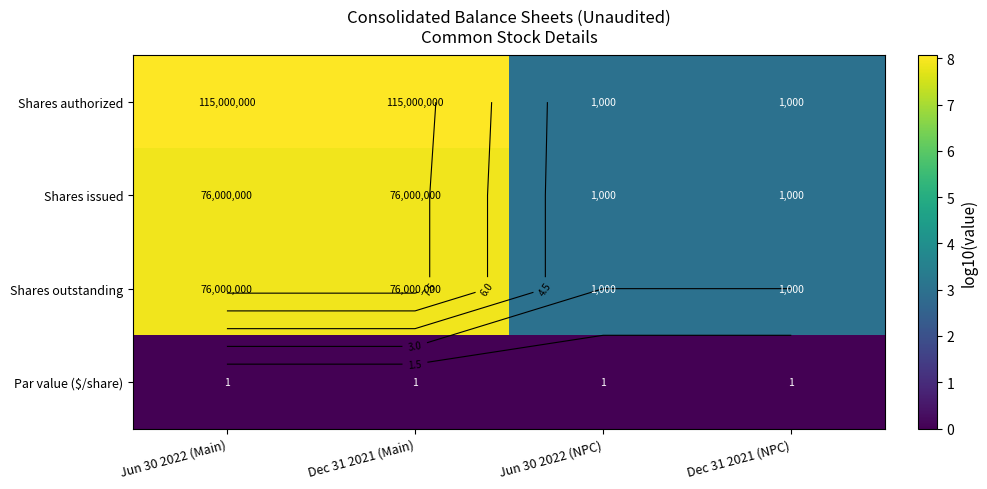

Which series changed the most between Jun 30 2022 (NPC) and Dec 31 2021 (NPC)?

Shares authorized